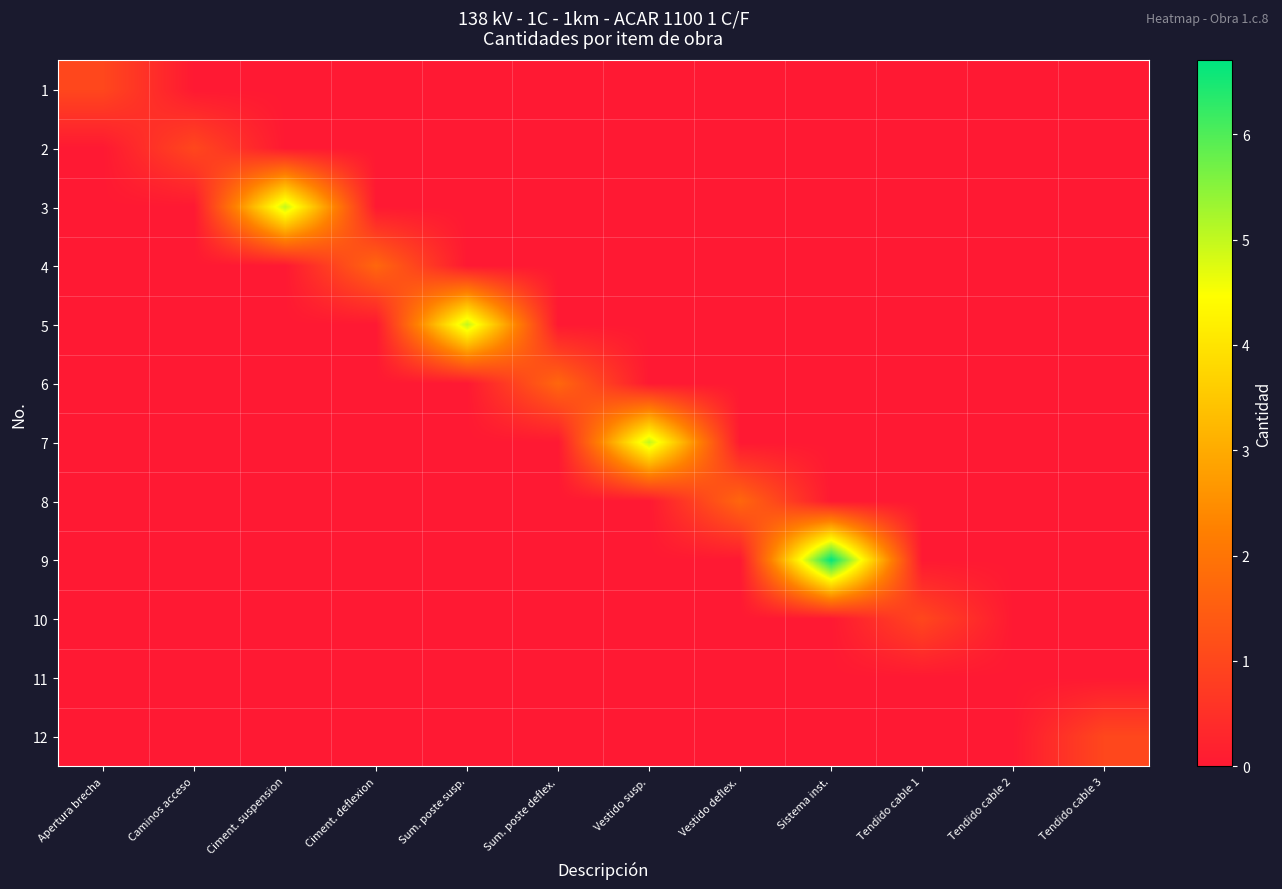

Count the number of data series in this chart.

12